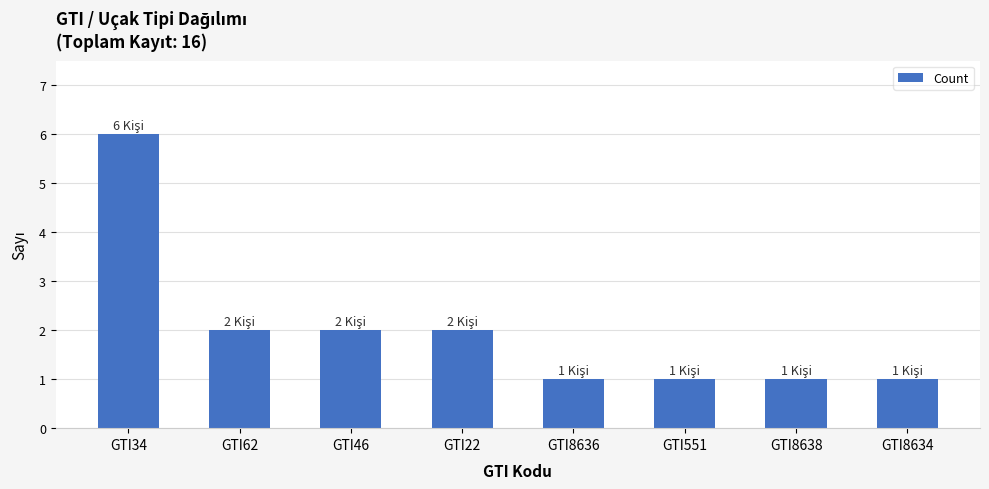

What position from the right is GTI8638?

2